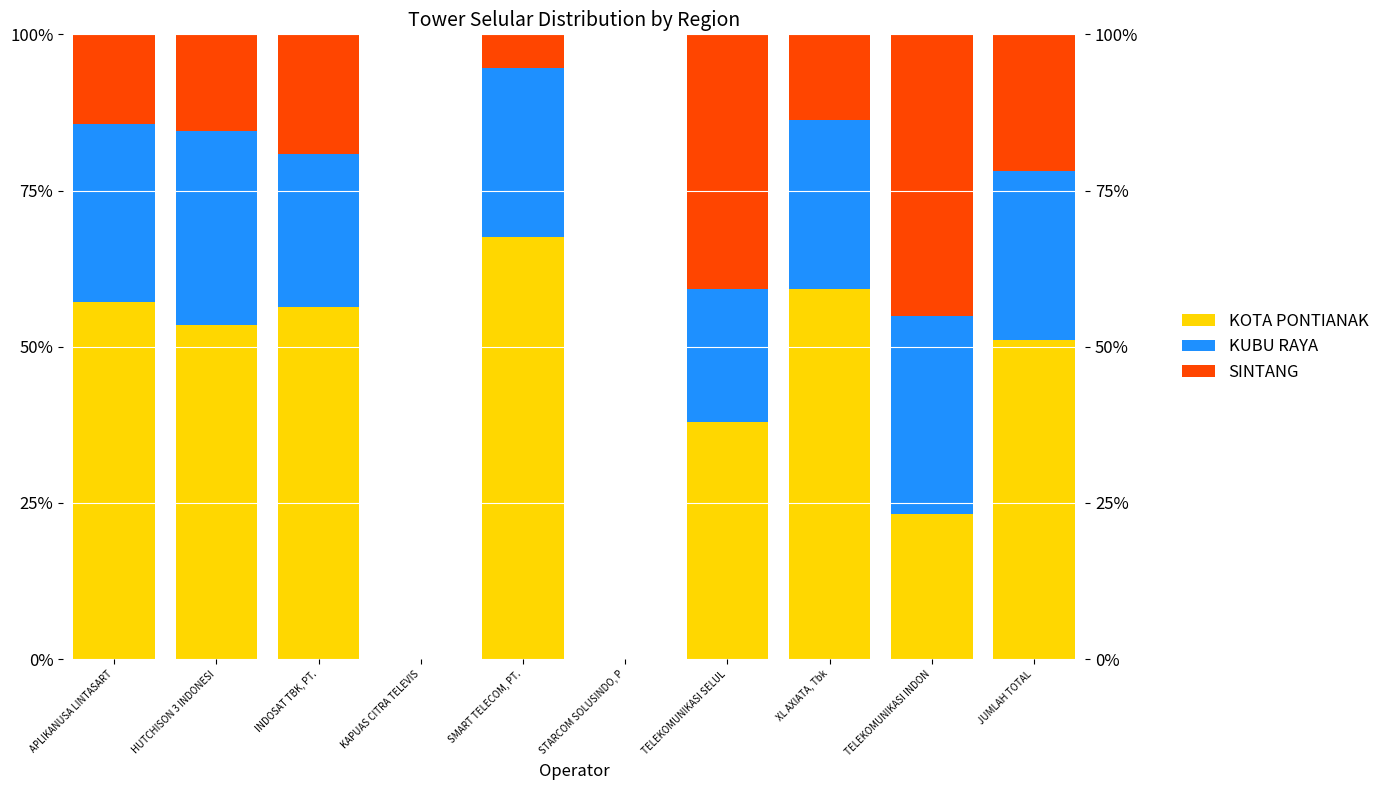

At which label does KOTA PONTIANAK reach its minimum?

KAPUAS CITRA TELEVIS